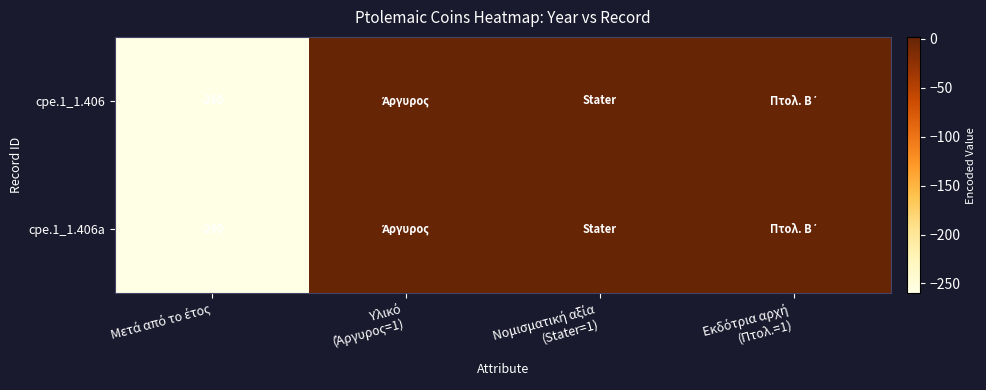

The value of cpe.1_1.406a at Υλικό (Άργυρος=1) is 1. True or false?

True